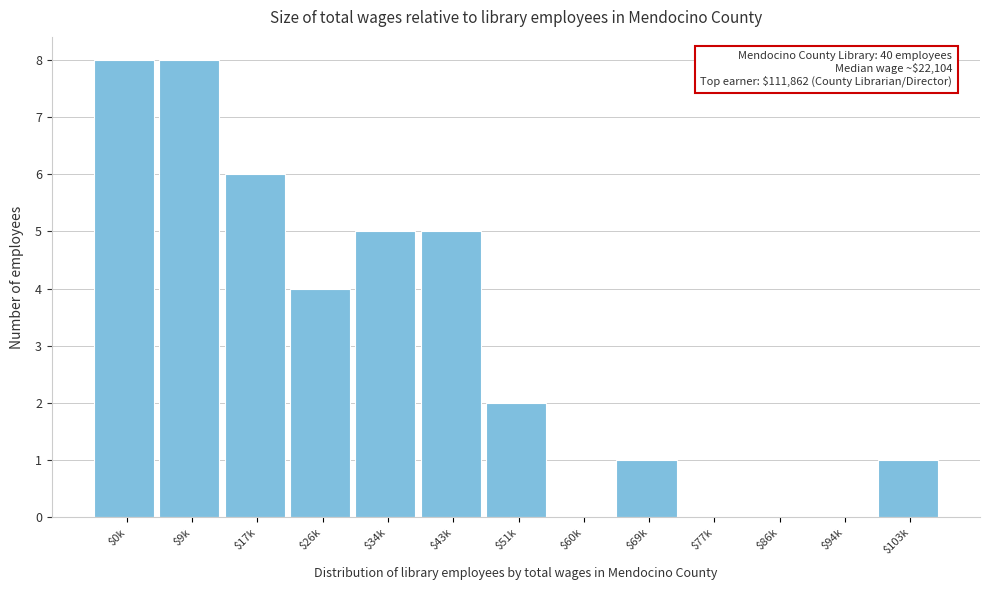

The chart shows a value of 0 at $94k. True or false?

True